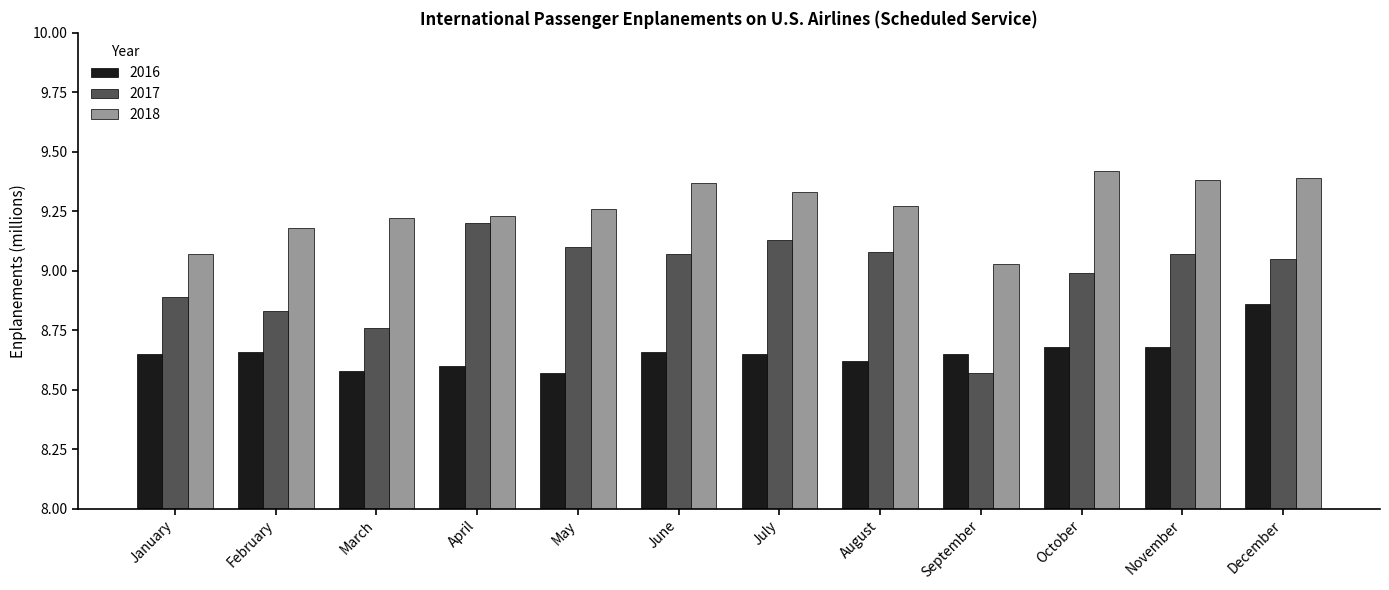

At which label does 2017 reach its peak?

April